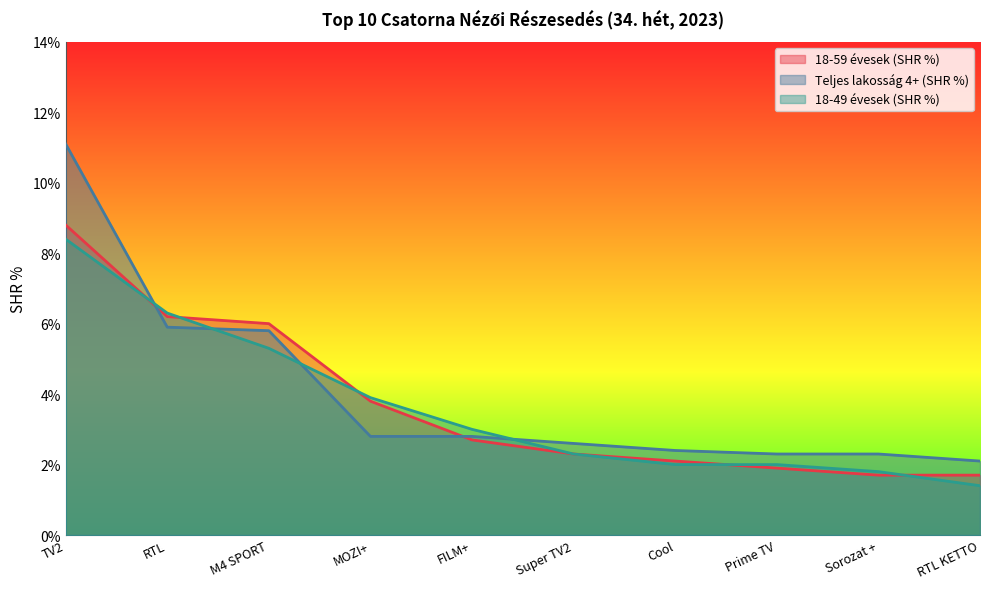

Which series changed the most between RTL and Cool?

18-49 évesek (SHR %)